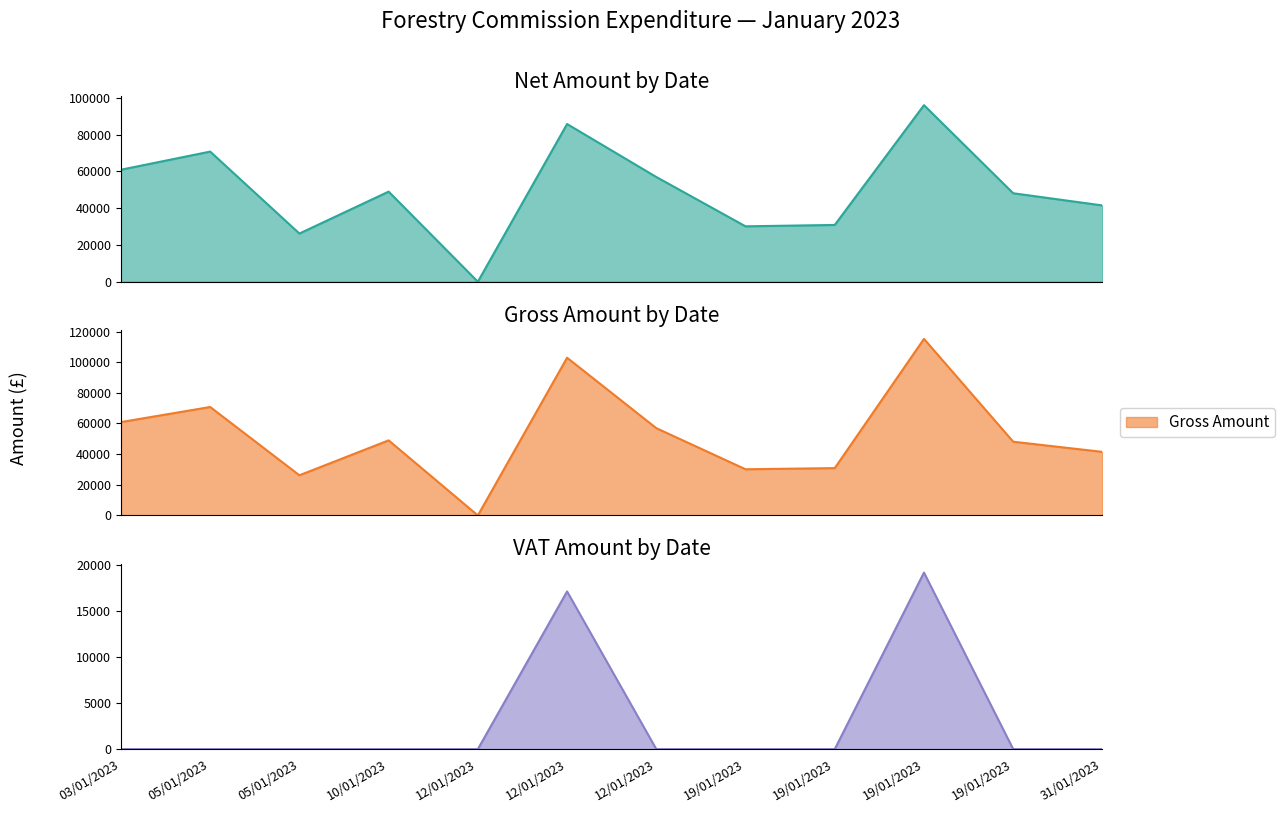

True or false: Net Amount and Gross Amount intersect in this chart.

False